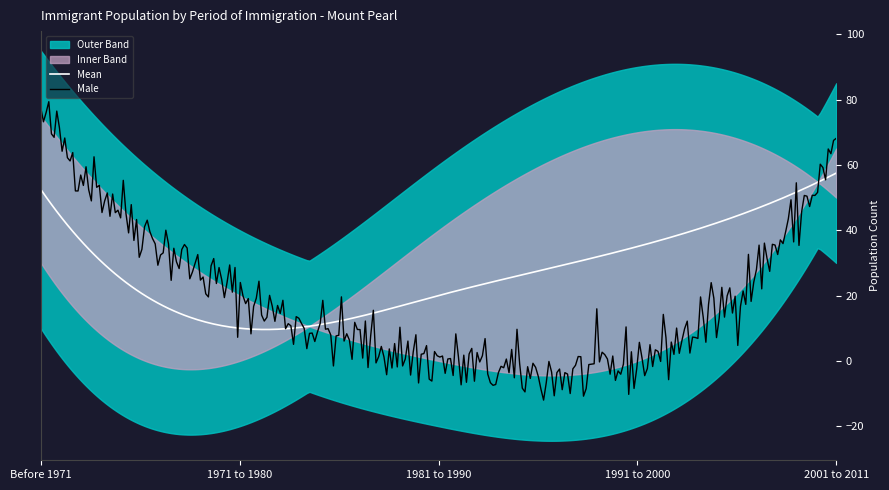

What is the highest value of the Male series?

79.4